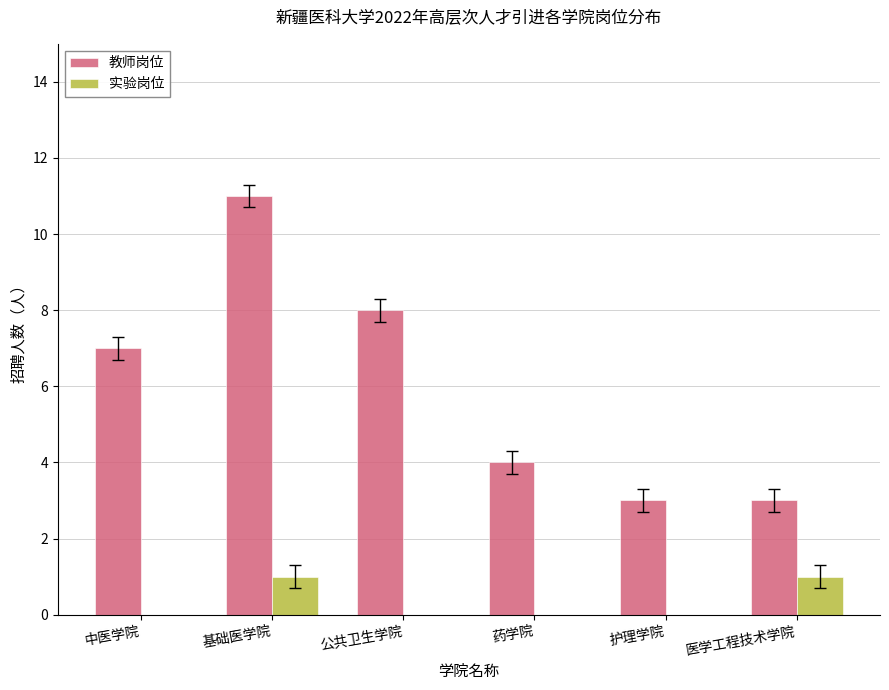

Reading right to left, list all the values displayed in this chart.

教师岗位: 3	3	4	8	11	7
实验岗位: 1	0	0	0	1	0